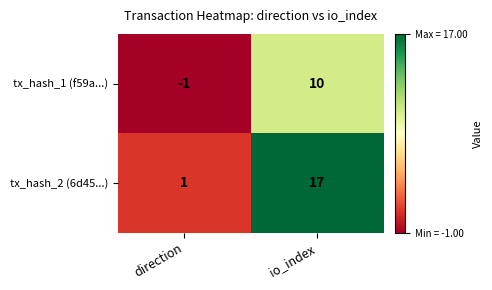

At which label is tx_hash_1 (f59a...) closest to 4?

direction